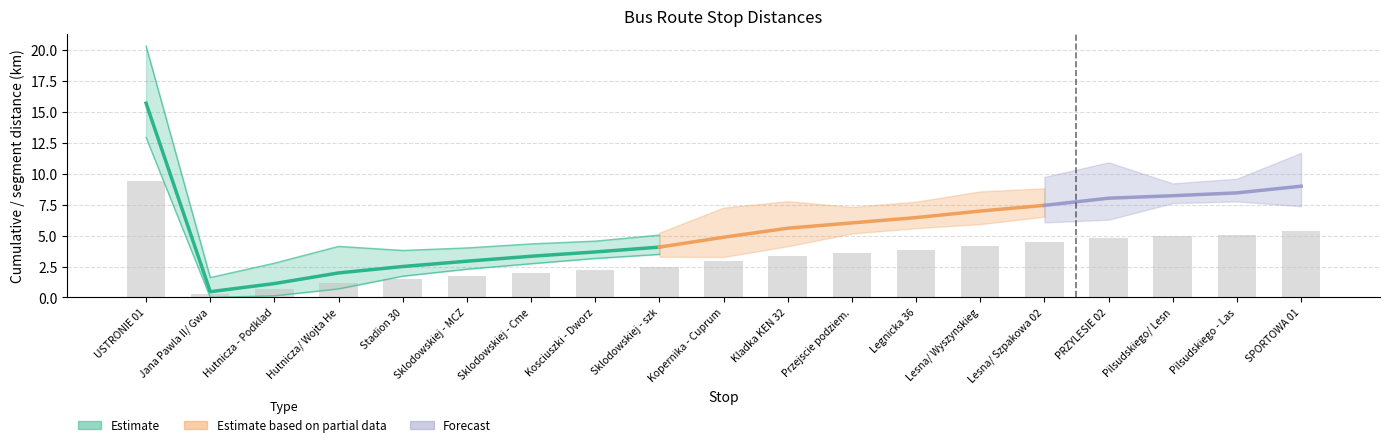

How many categories are shown in the chart?

19